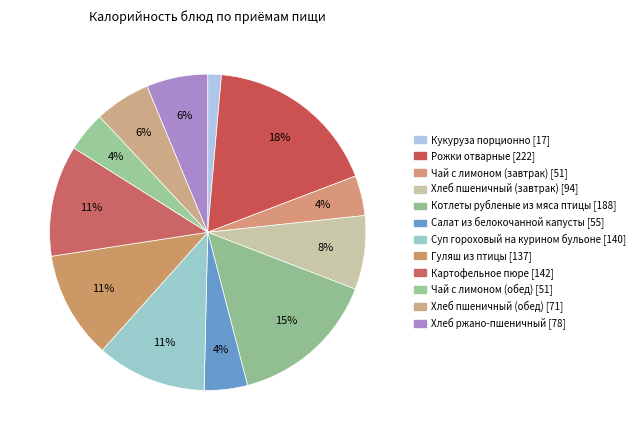

To the nearest percent, what portion does Чай с лимоном (обед) represent?

4%